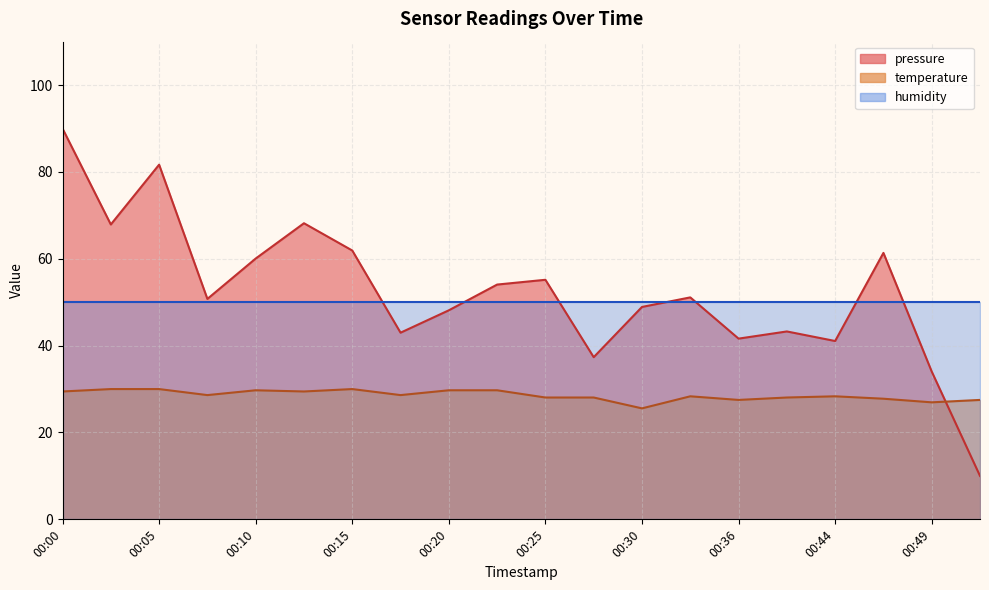

At which category does pressure reach its first local peak?

00:05